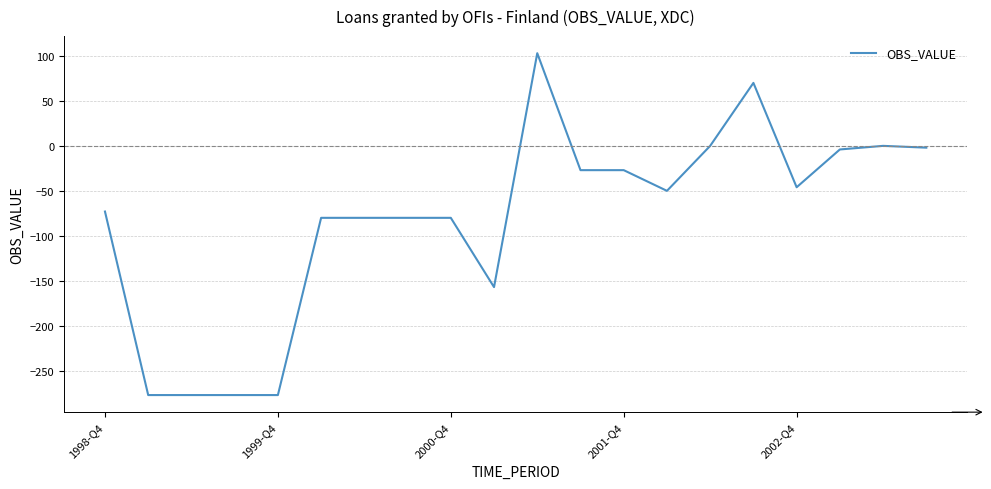

Does the chart have visible grid lines?

Yes